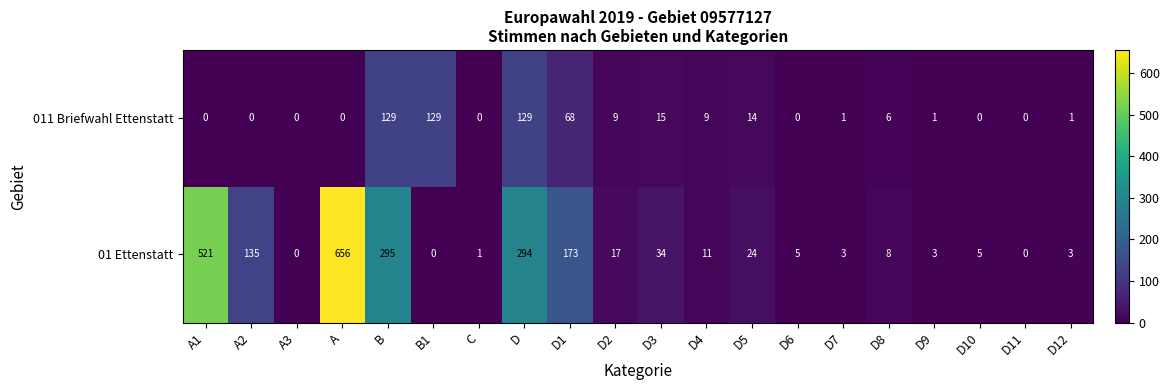

List the series in order of their overall mean, lowest first.

011 Briefwahl Ettenstatt, 01 Ettenstatt